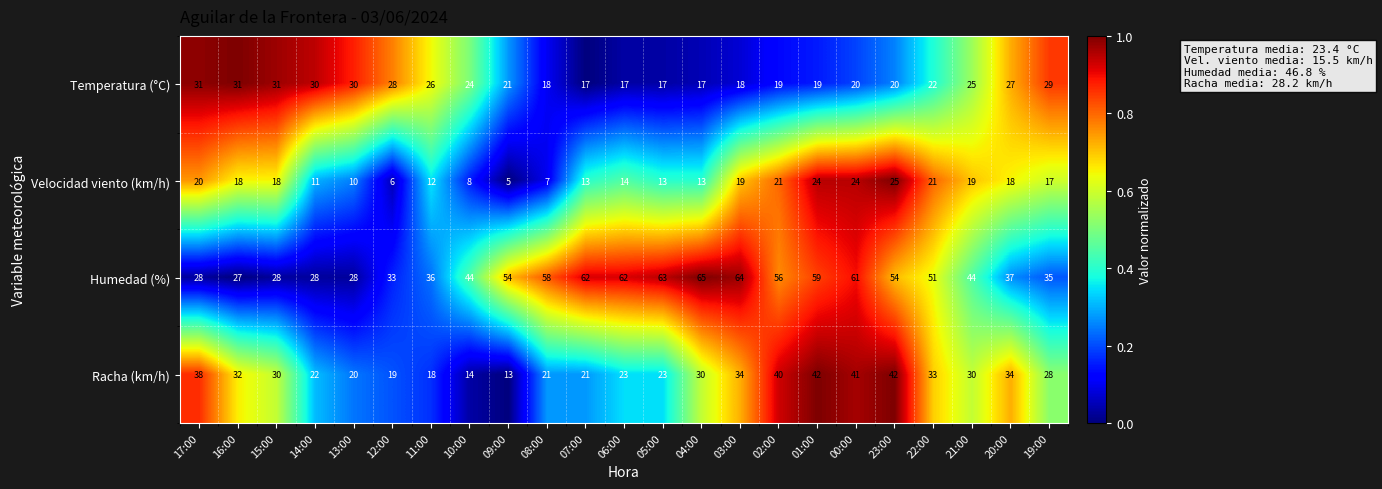

At which category is the sum across all series the highest?

00:00